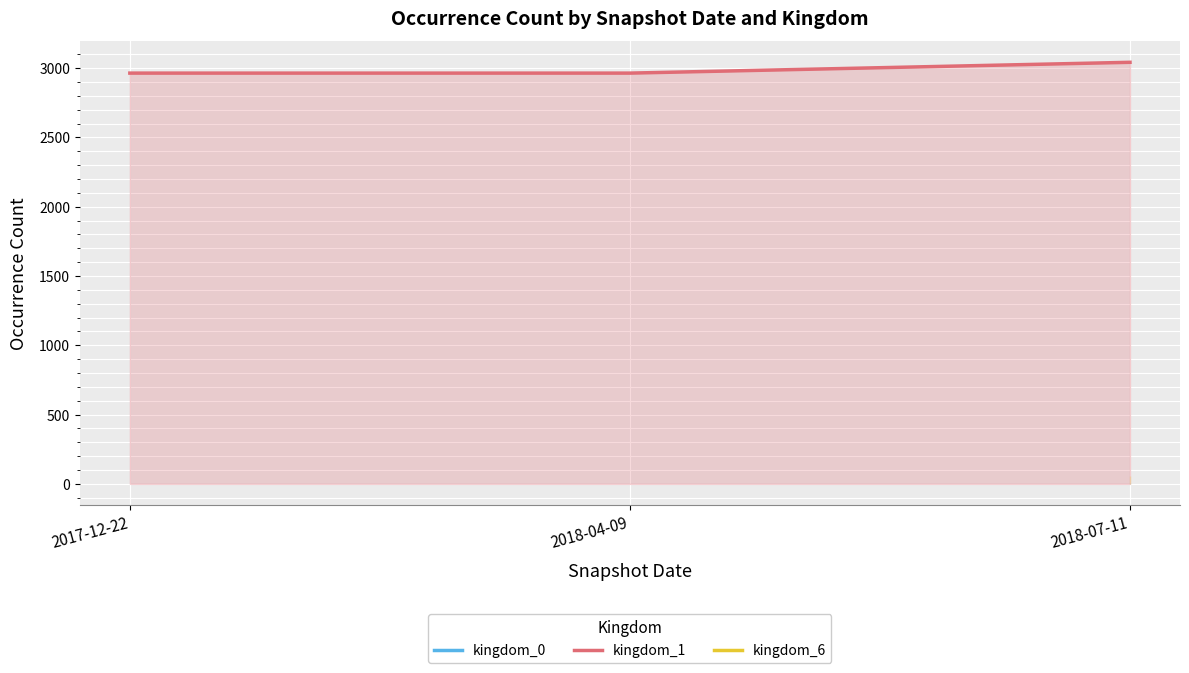

Which series has the largest total across all categories?

kingdom_1